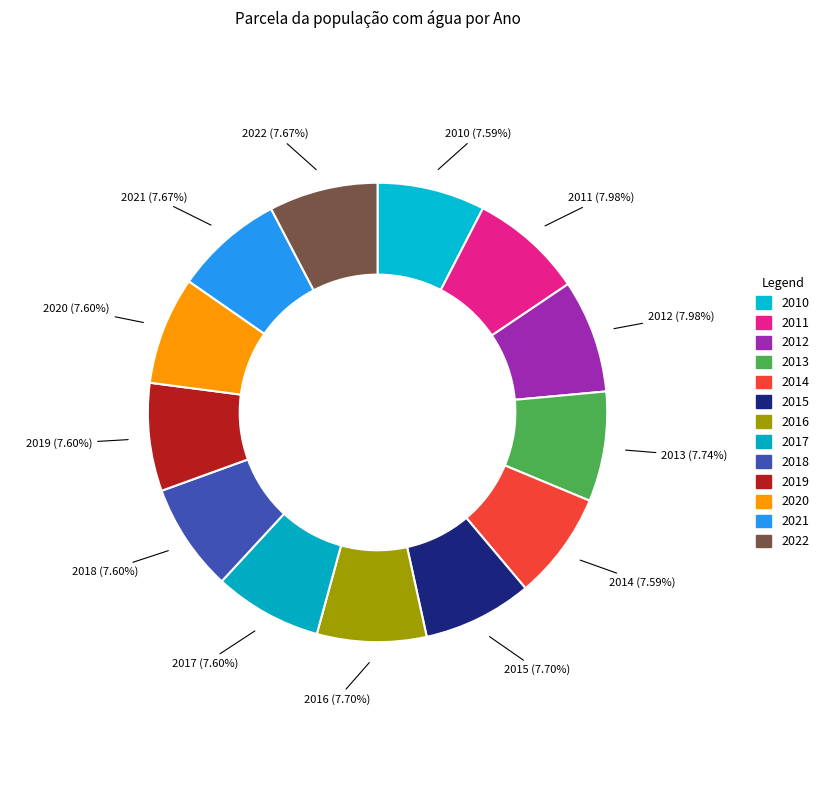

How many segments does this pie chart have?

13